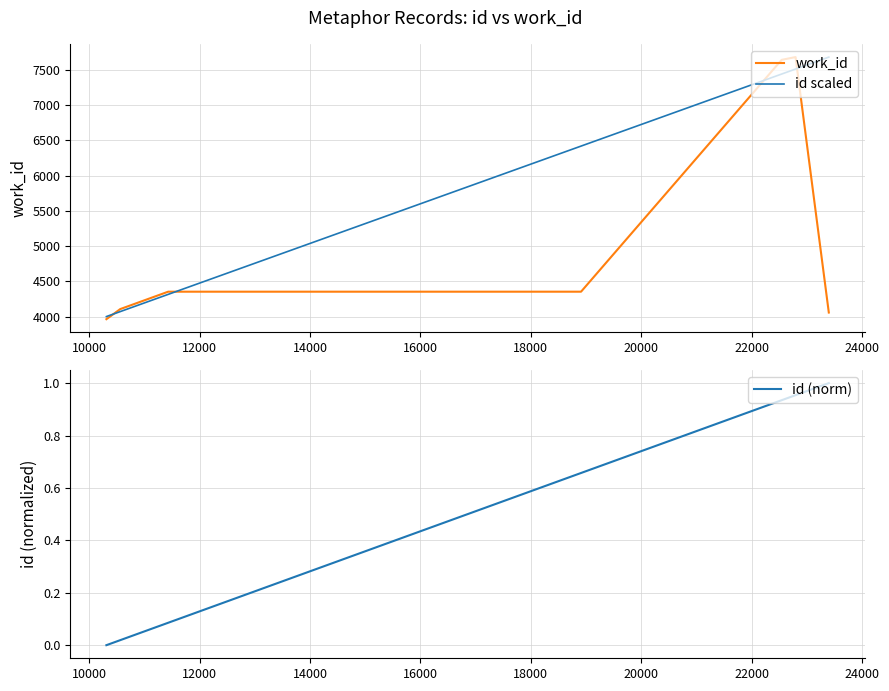

What is the lowest value of the work_id series?

3963.0